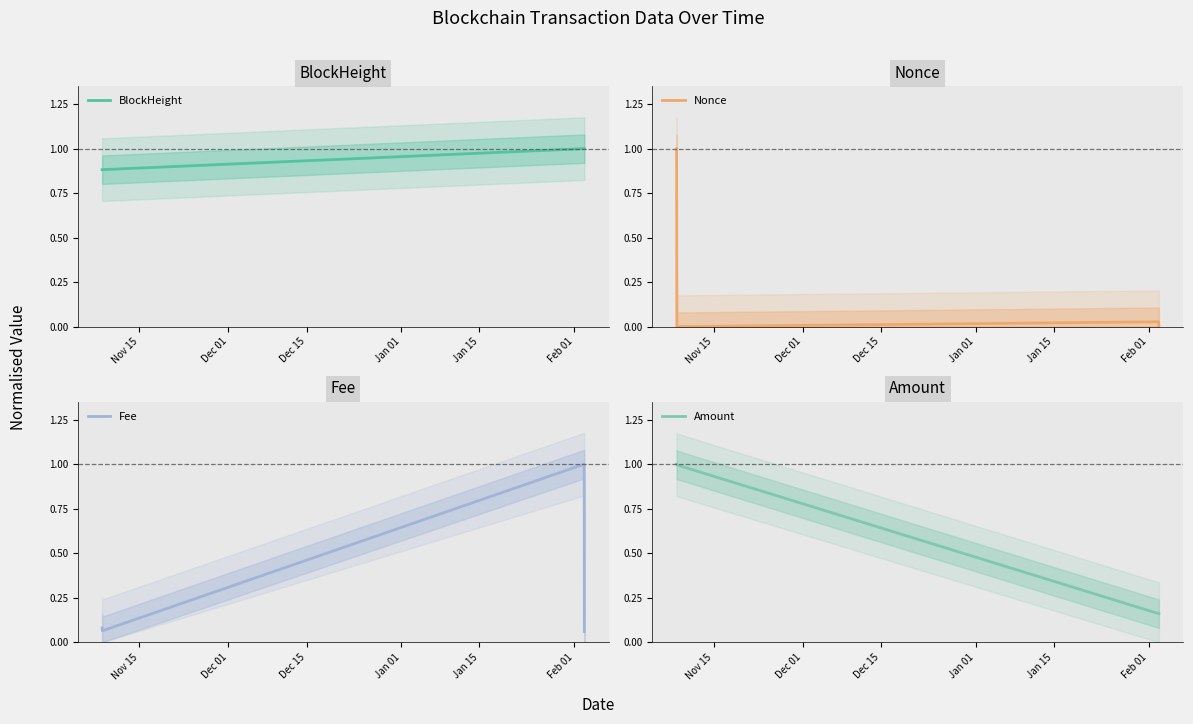

Reading right to left, what are all the values shown in this chart?

BlockHeight: 1.0	1.0	0.9	0.9
Nonce: 0.0	0.0	0.0	1.0
Fee: 0.1	1.0	0.1	0.1
Amount: 0.2	0.2	1.0	1.0